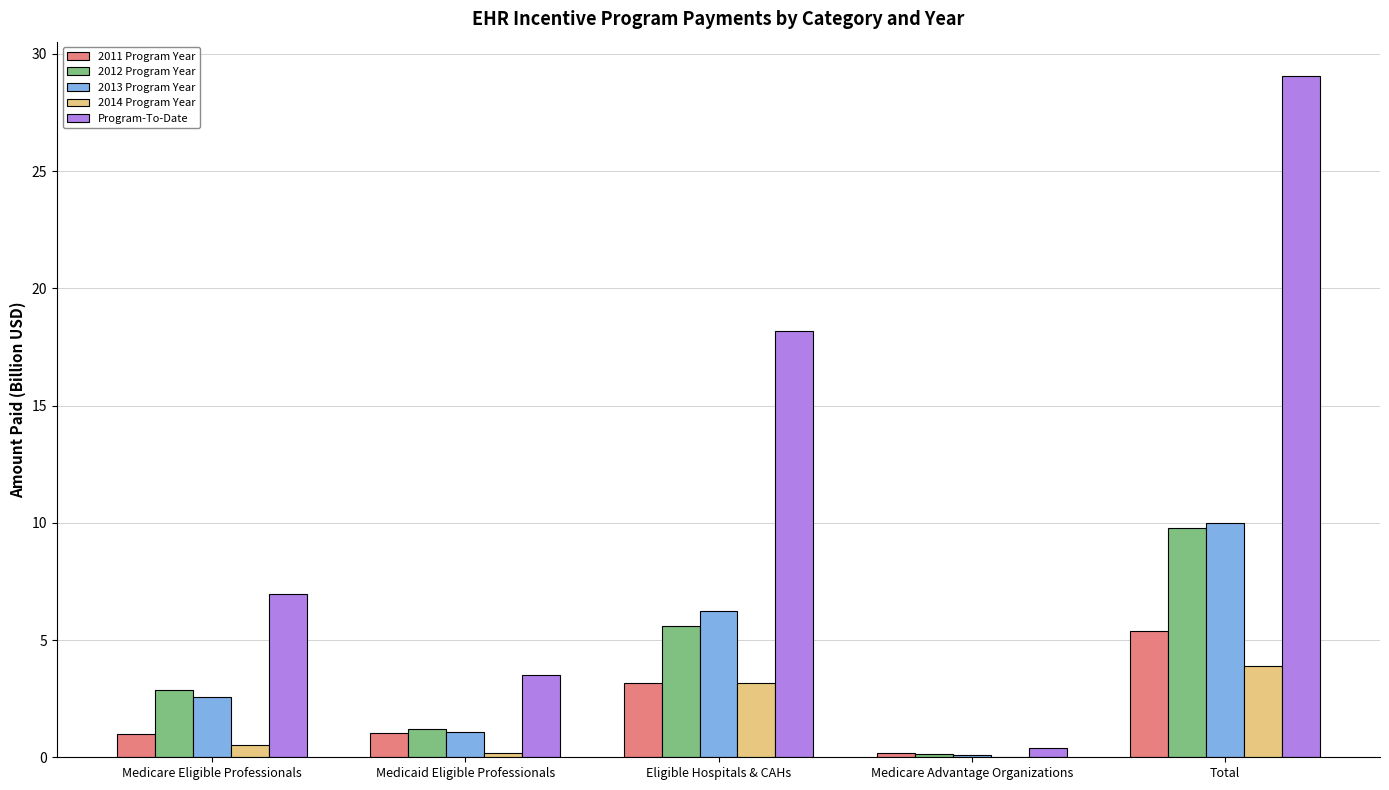

How many series are shown in this chart?

5